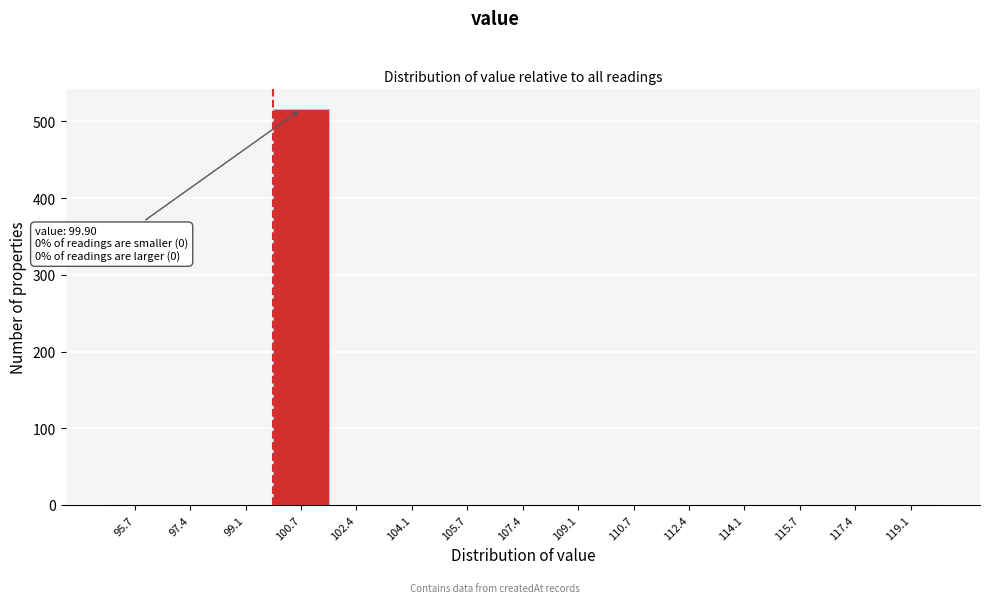

Which range on the x-axis has the tallest bar?

100.0 to 101.6